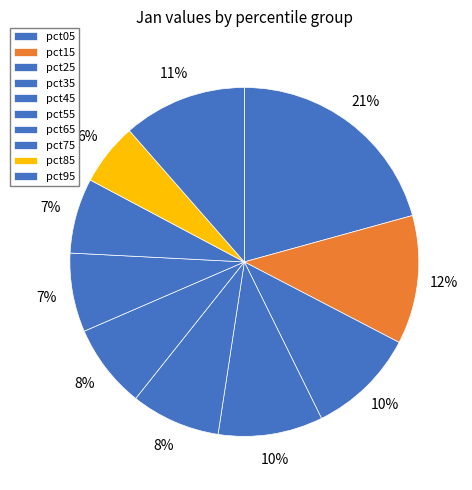

How many segments does this pie chart have?

10